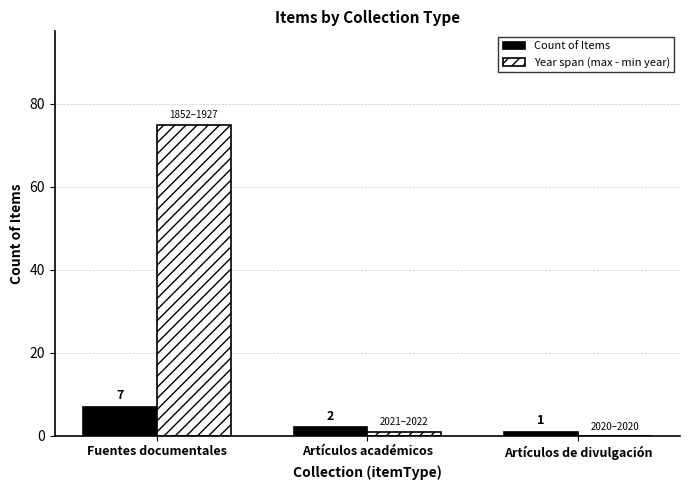

What is the maximum value for Count of Items?

7